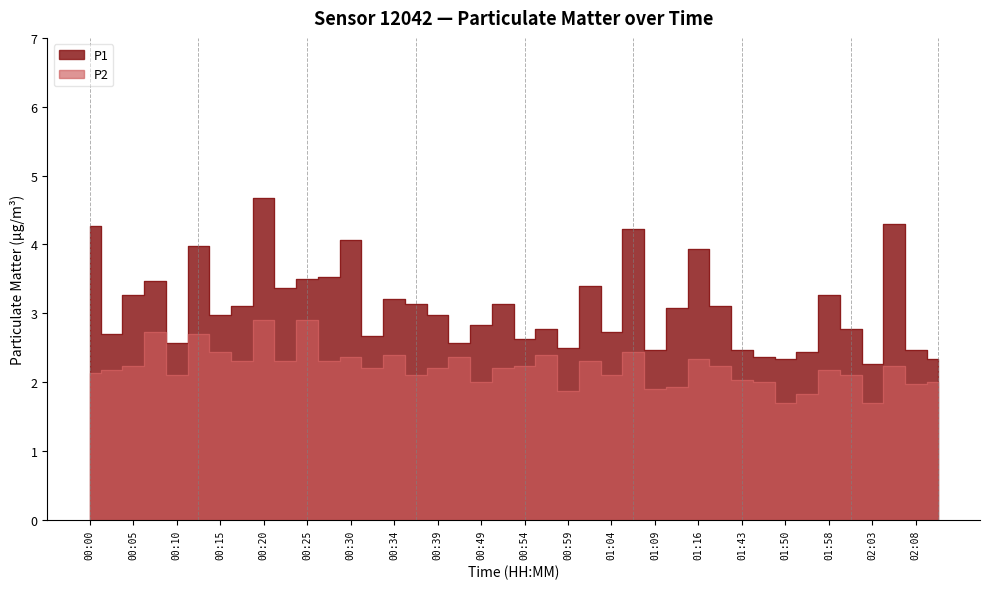

What is the average value of the P2 series?

2.2